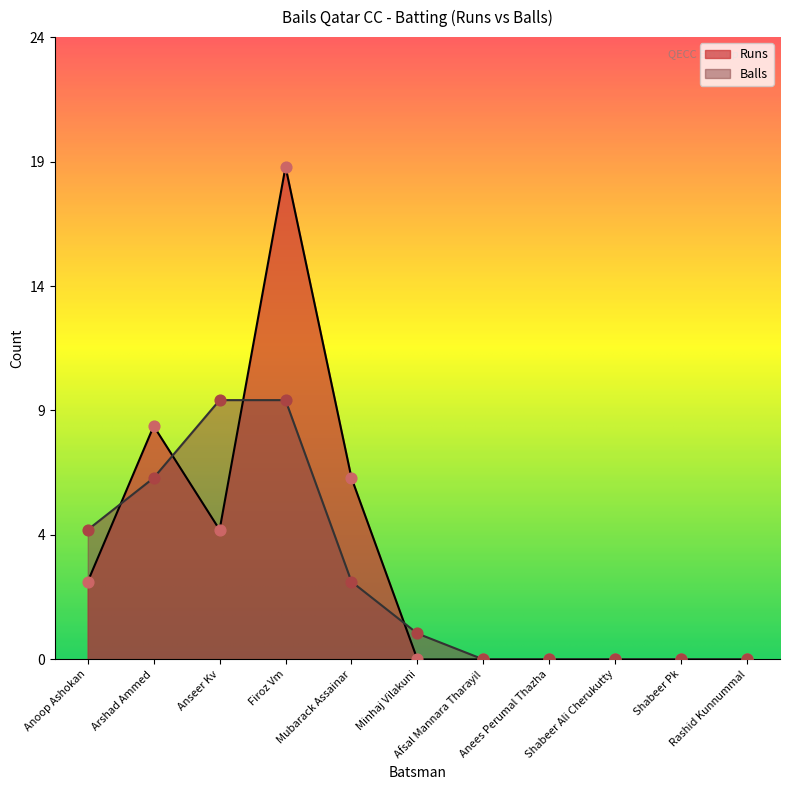

Which series has the largest total across all categories?

Runs